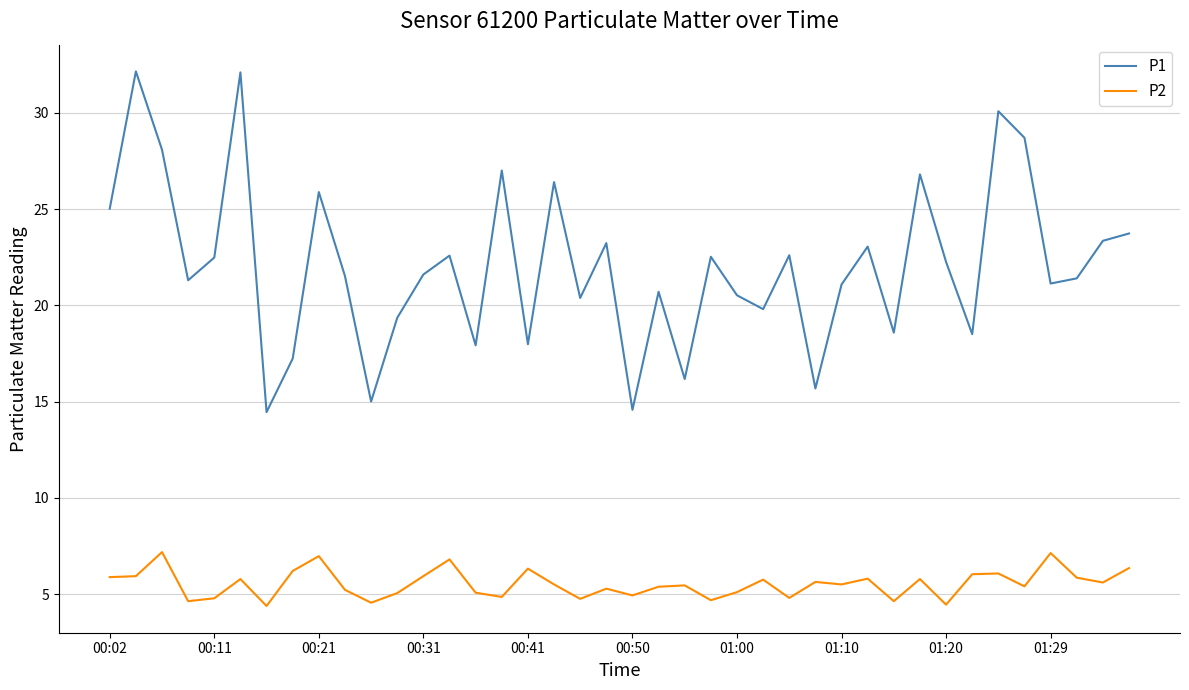

True or false: P2 and P1 cross at least once.

False